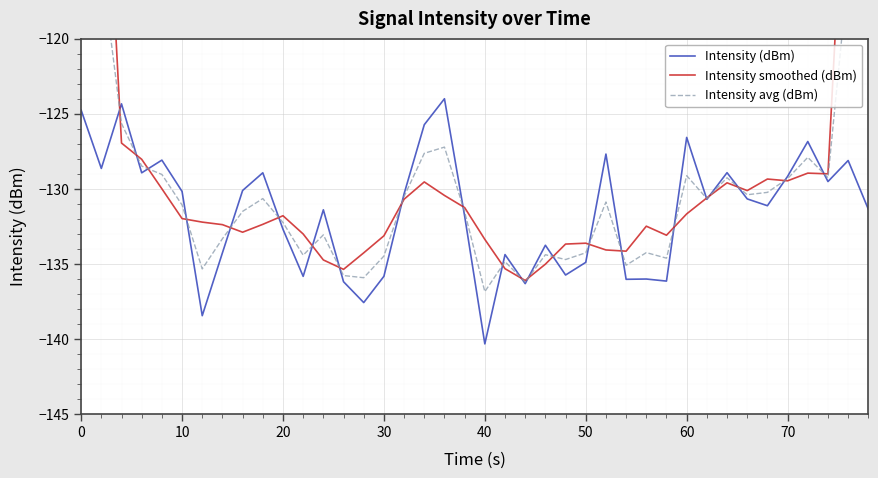

What are all the series names shown in the legend?

Intensity (dBm), Intensity smoothed (dBm), Intensity avg (dBm)